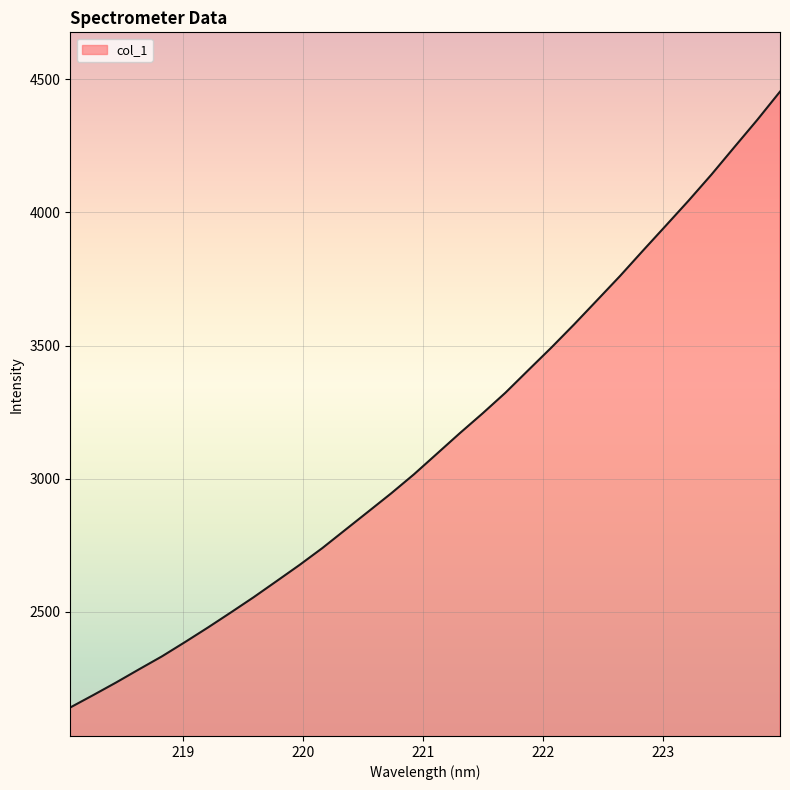

What is the maximum value shown in the chart?

4453.4